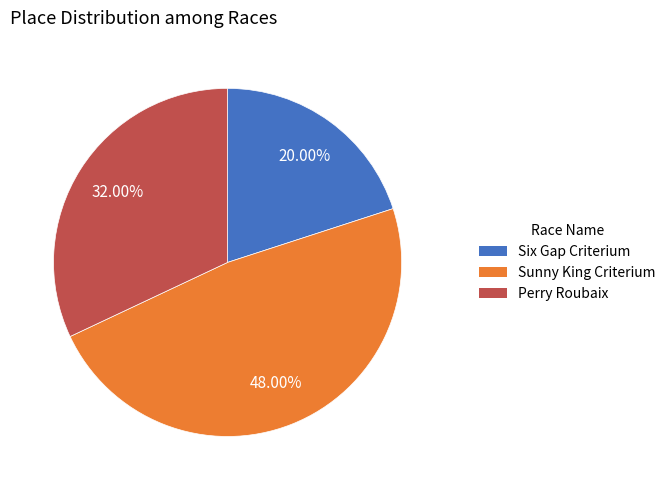

Rank the categories by value from highest to lowest.

Sunny King Criterium, Perry Roubaix, Six Gap Criterium